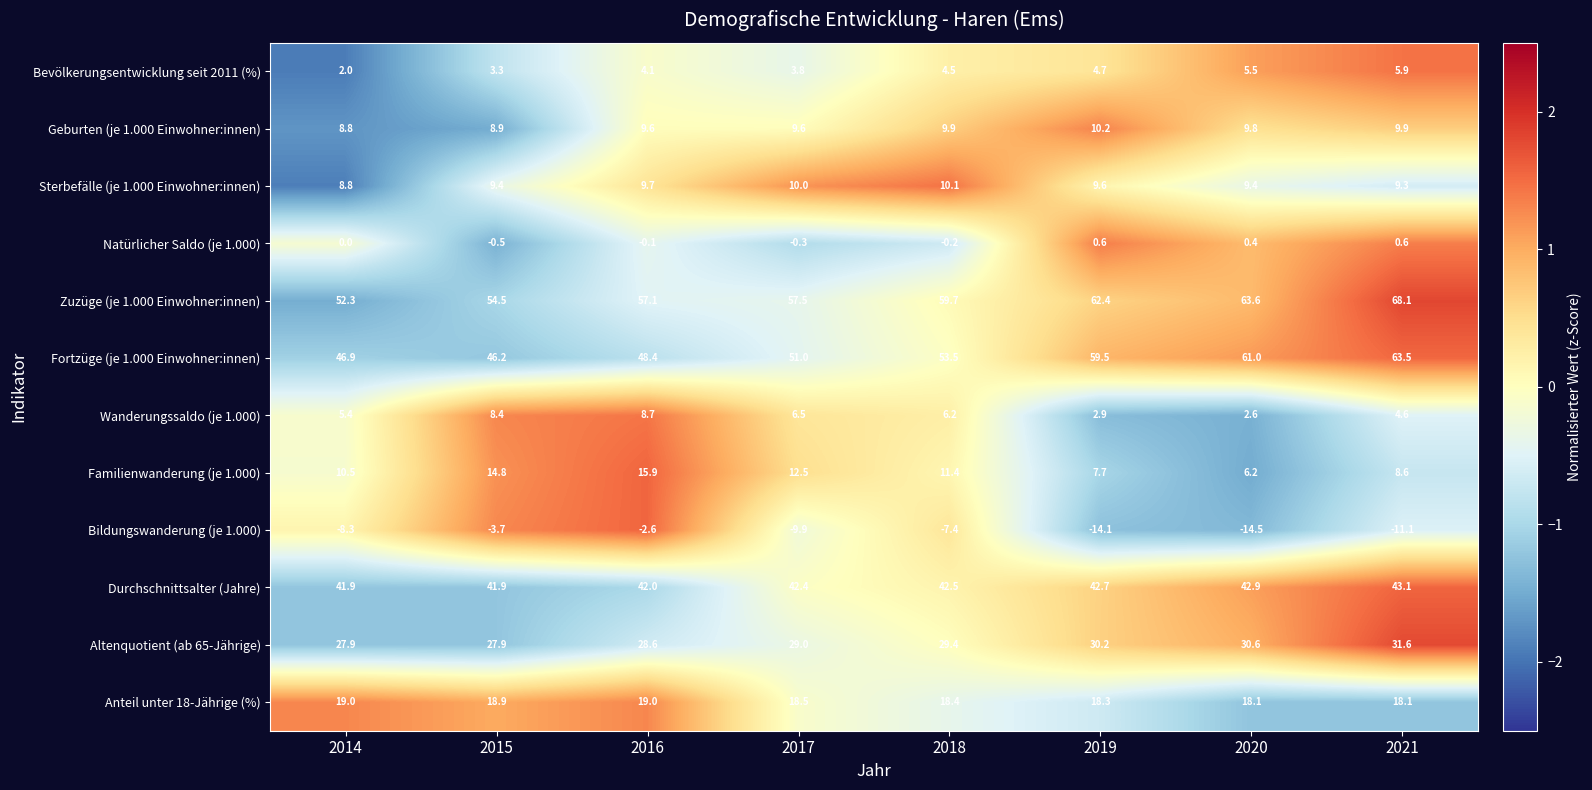

At which category is the sum across all series the highest?

2021